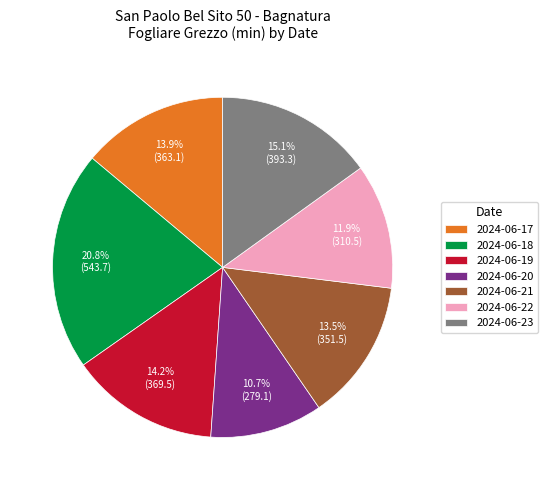

Is it true that 2024-06-20 is 11% of the pie?

True